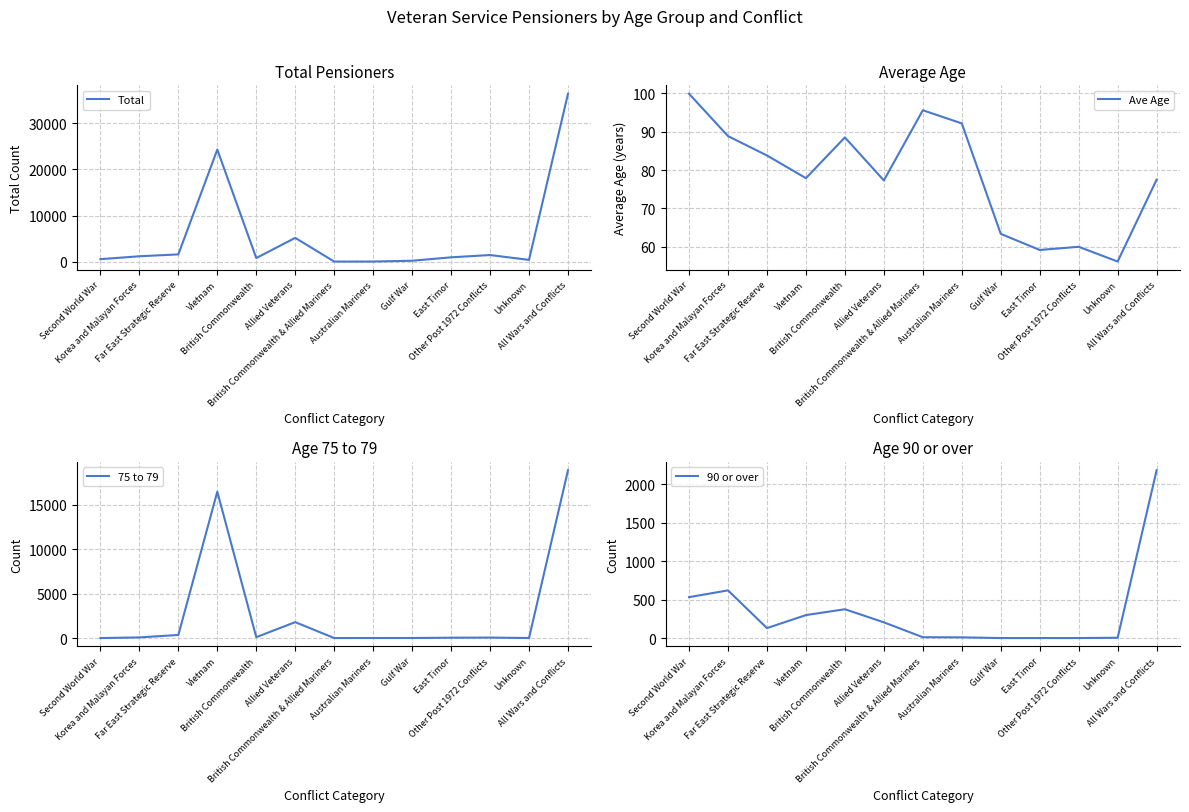

Reading left to right, what are all the values shown in this chart?

Total: 531.0	1159.0	1565.0	24308.0	772.0	5150.0	12.0	13.0	189.0	930.0	1427.0	373.0	36429.0
Ave Age: 99.9	88.8	83.8	77.9	88.5	77.3	95.6	92.2	63.4	59.1	60.0	56.1	77.5
75 to 79: 0.0	72.0	347.0	16460.0	99.0	1789.0	0.0	3.0	5.0	39.0	53.0	4.0	18871.0
90 or over: 531.0	619.0	129.0	298.0	374.0	204.0	11.0	9.0	0.0	0.0	0.0	4.0	2179.0